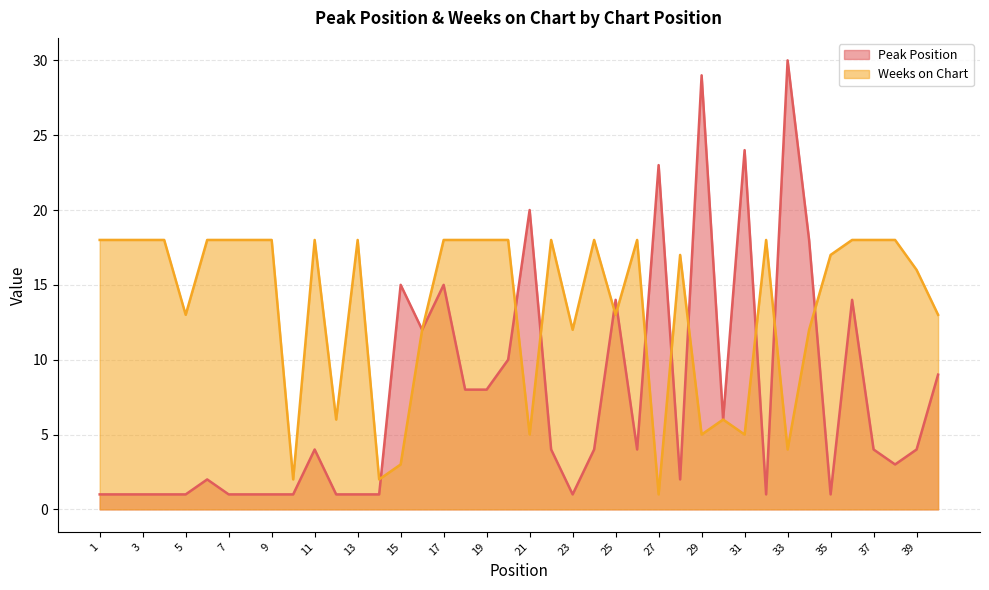

Is the value of Peak Position at 30 greater than the value of Weeks on Chart at 27?

Yes